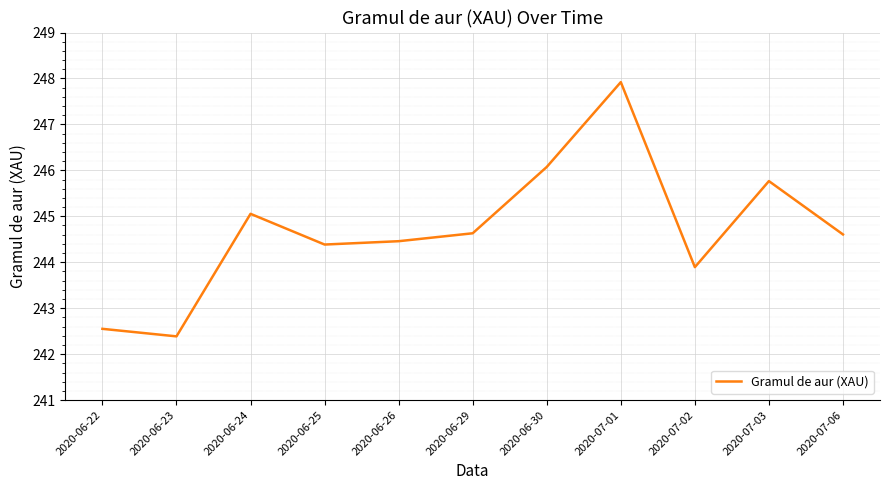

The chart shows a value of 340.2 at 2020-06-25. True or false?

False